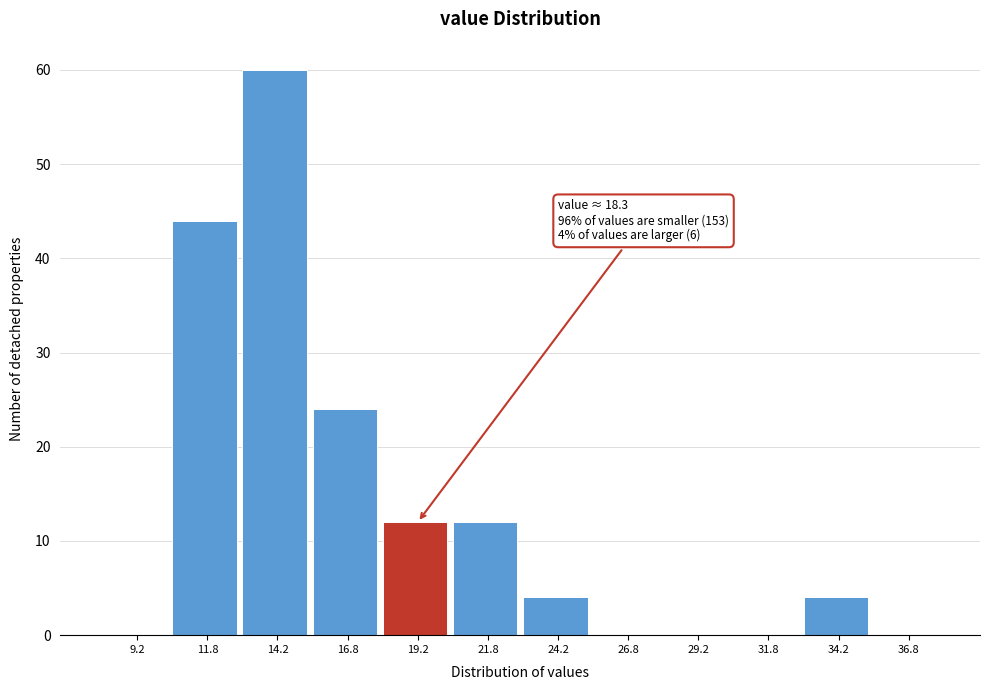

Which range on the x-axis has the tallest bar?

13.0 to 15.5